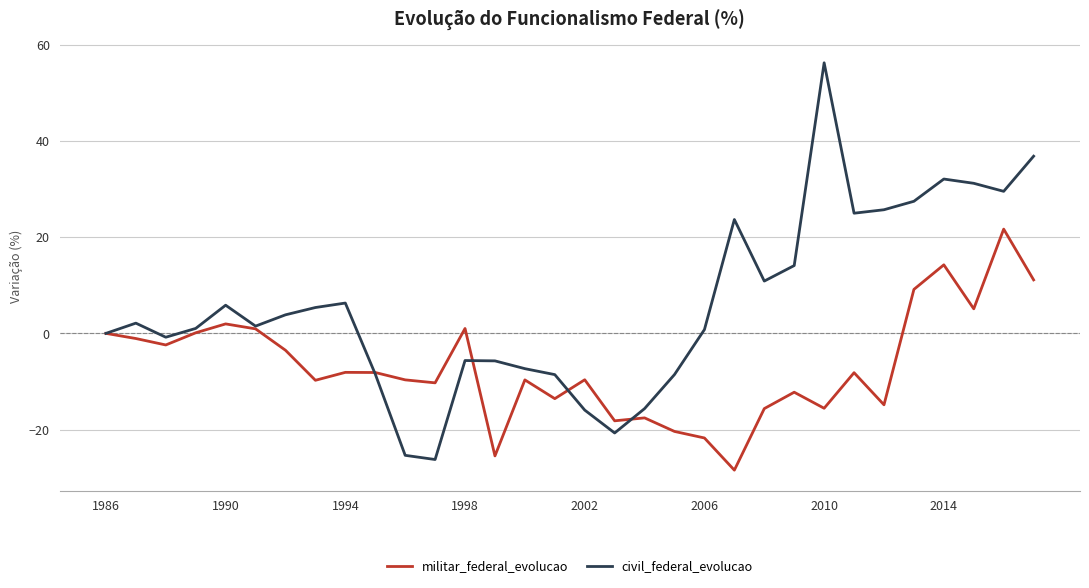

Is this an area chart (filled region under the line)?

No